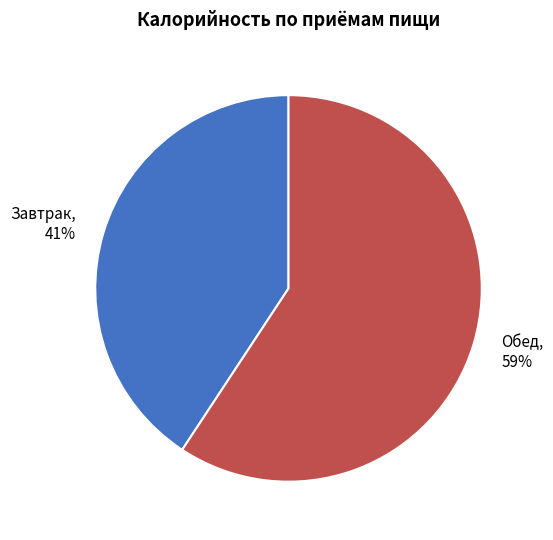

To the nearest percent, what percentage of the pie is Завтрак?

41%